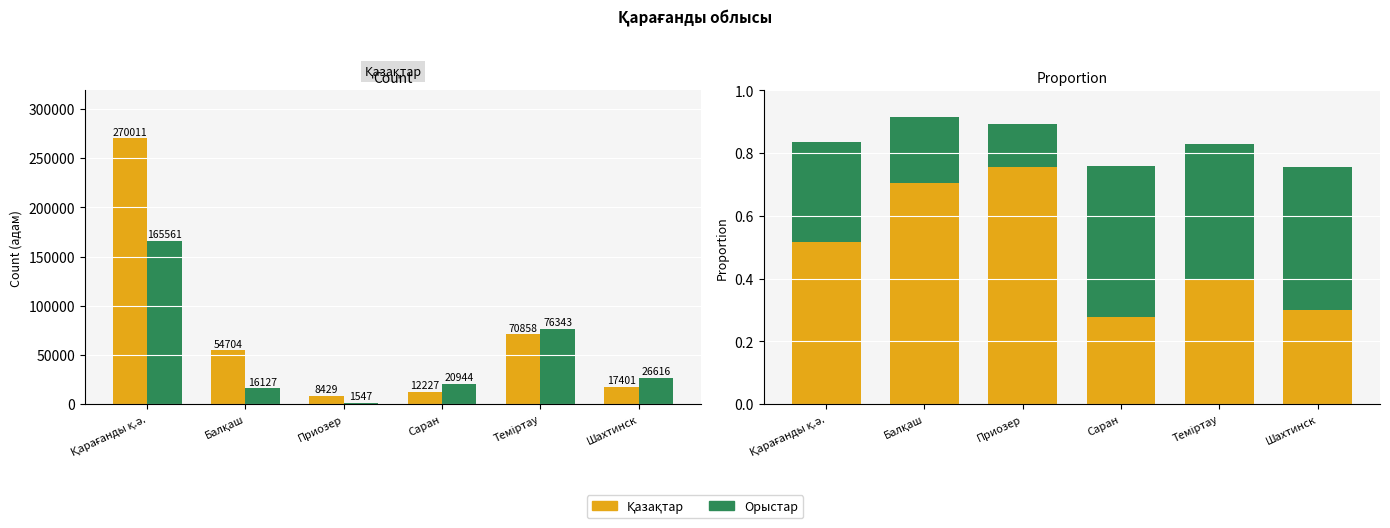

What is the lowest value of the Қазақтар series?

0.3